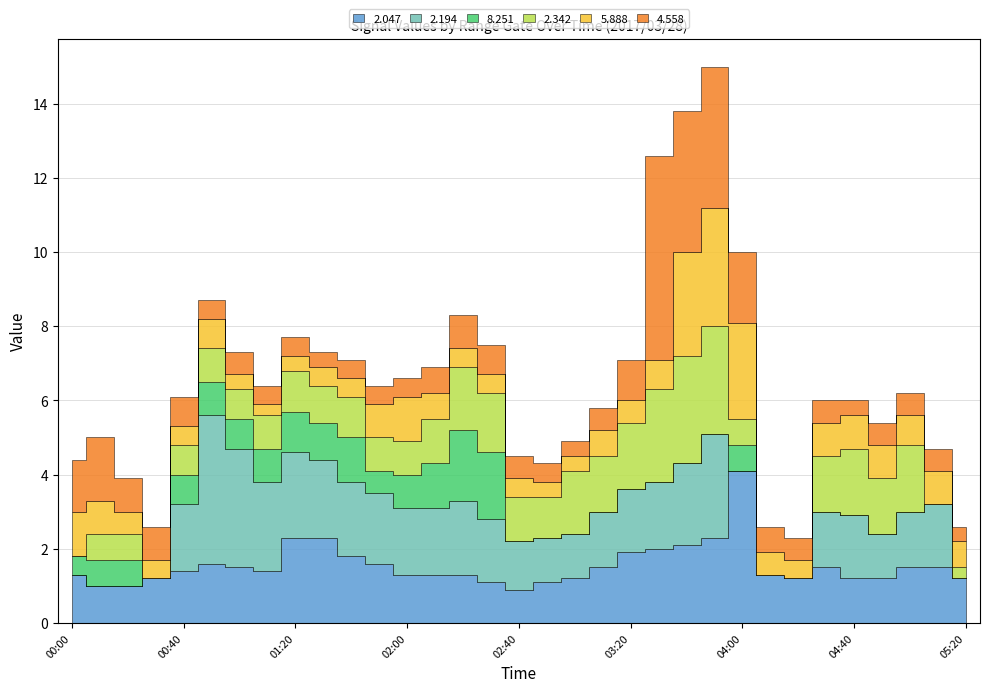

True or false: 5.888 and 8.251 cross at least once.

True